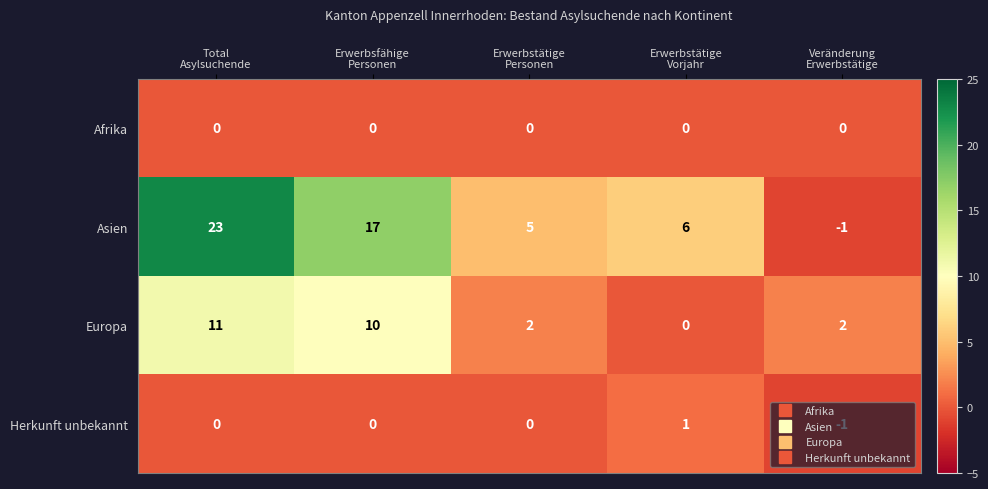

List the series in order of their peak value, highest first.

Asien, Europa, Herkunft unbekannt, Afrika